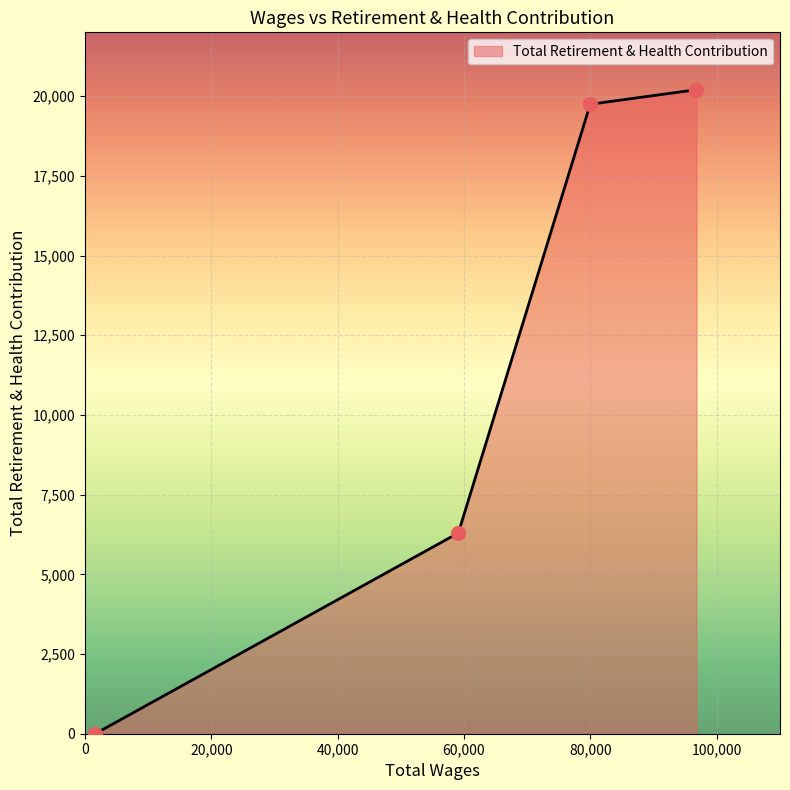

What is the difference between the maximum and minimum values?

20201